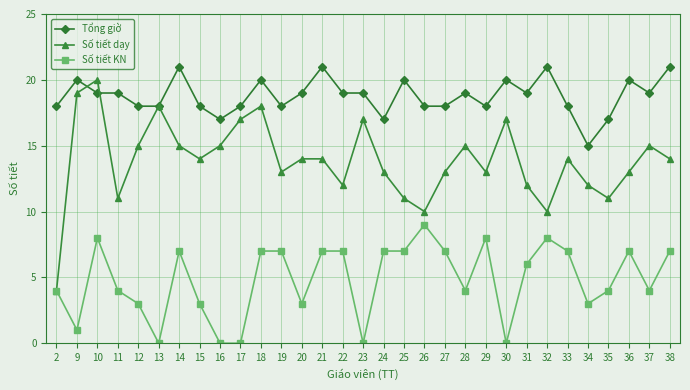

True or false: Tổng giờ has more than 1 interior local peaks.

True